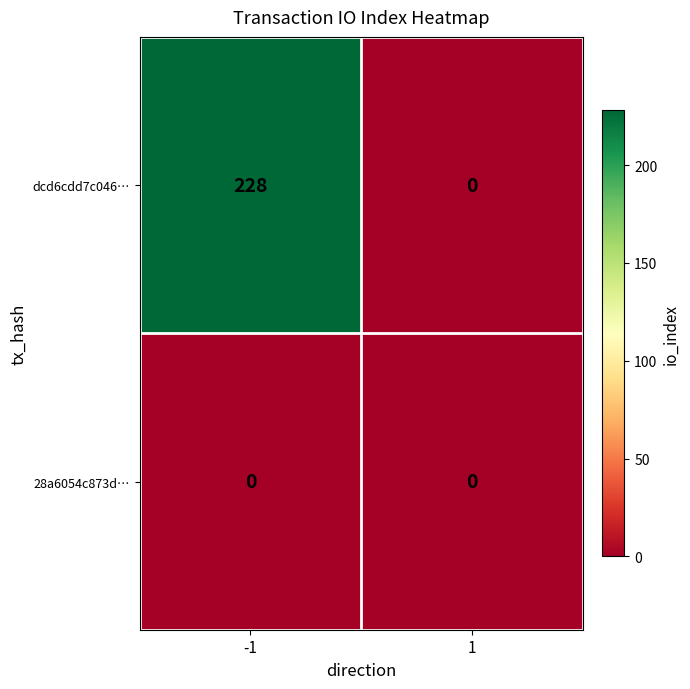

Is it true that 28a6054c873d… equals 0 at -1?

True